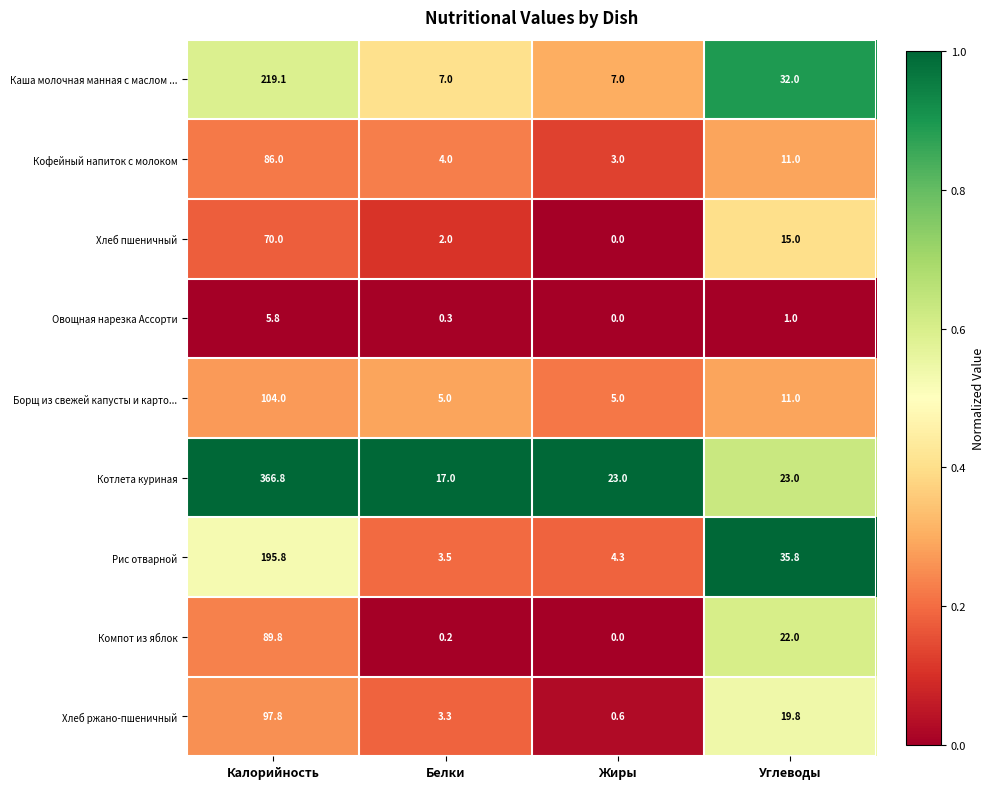

Is the value of Хлеб пшеничный at Жиры greater than the value of Рис отварной at Жиры?

No